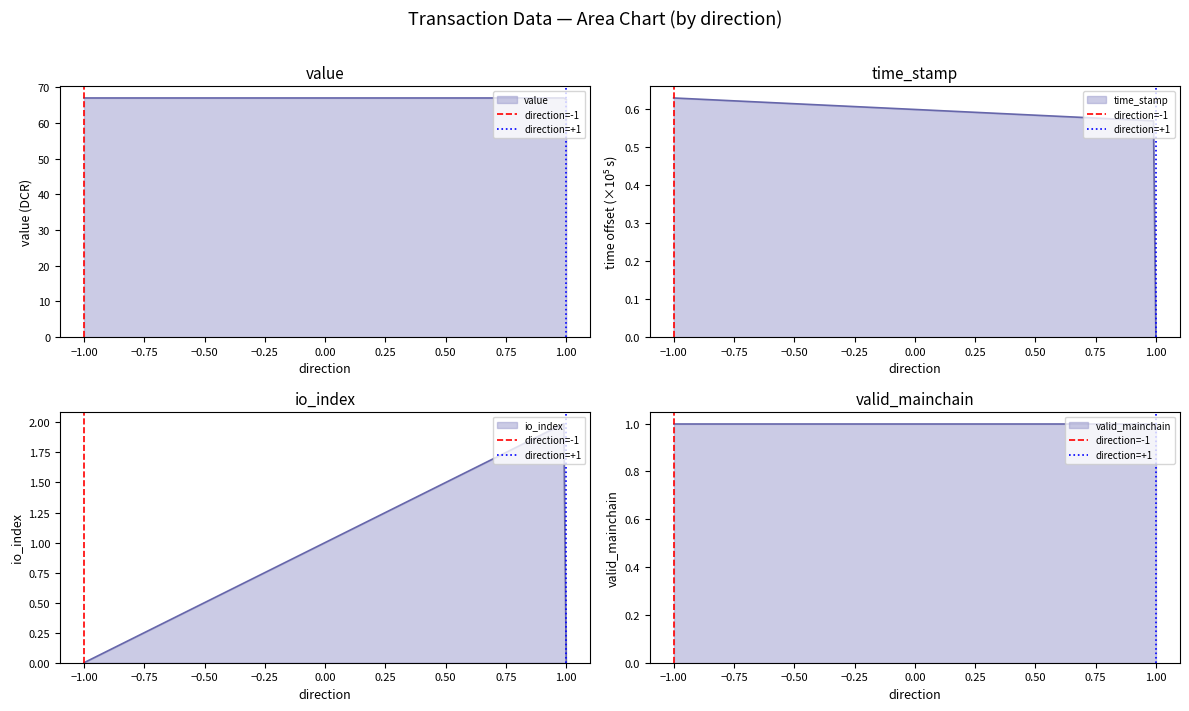

What is the difference between the maximum and minimum values in the direction=+1 series?

1